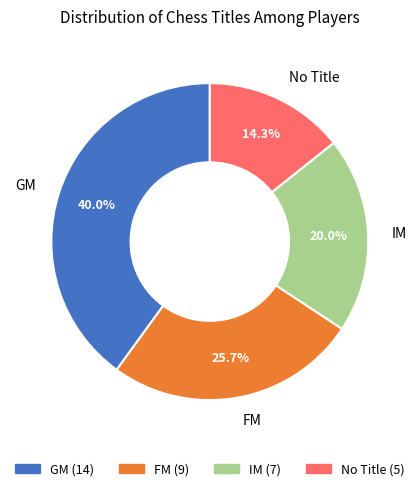

Does any single category account for the majority?

No